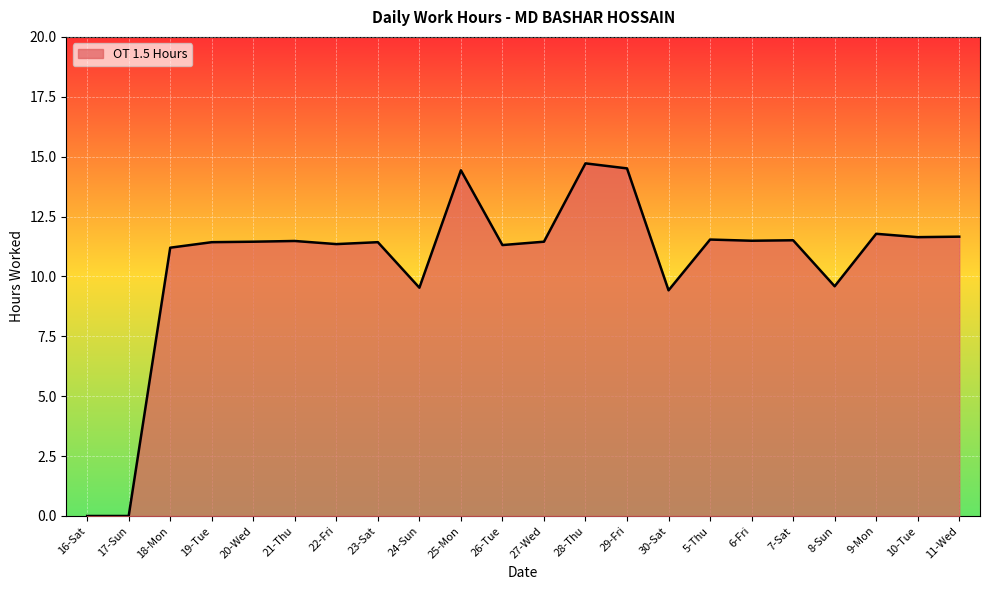

What is the greatest value displayed?

14.7